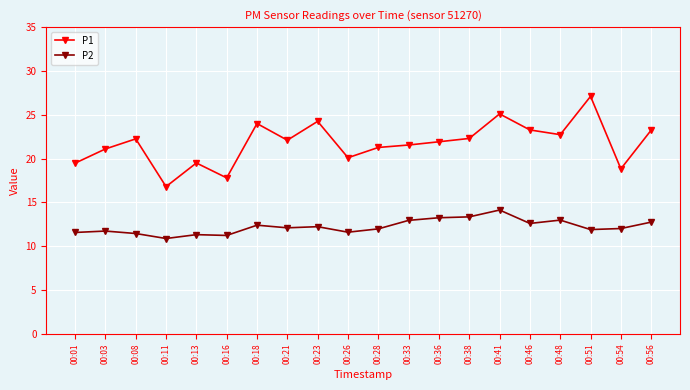

What is the greatest value displayed?

27.1